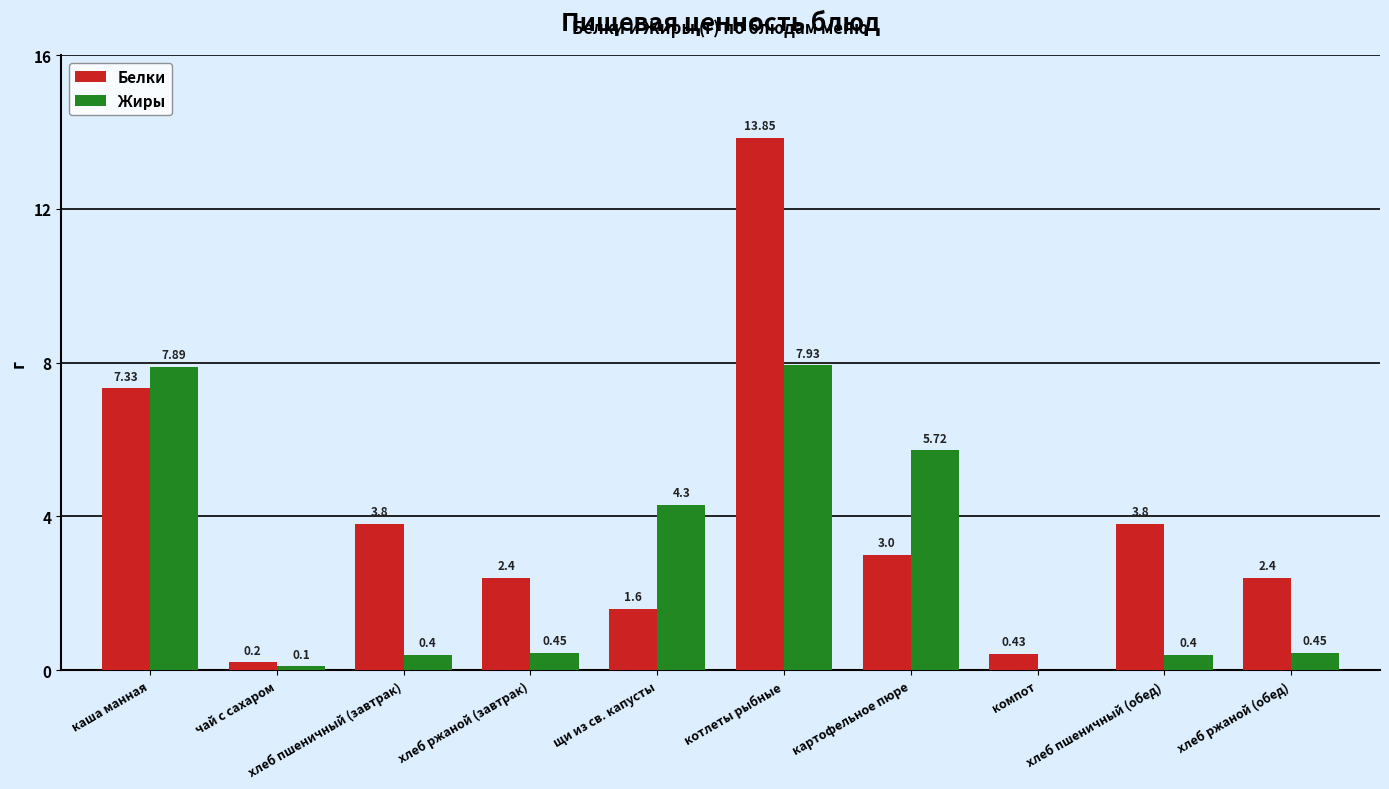

Which series has the largest total across all categories?

Белки